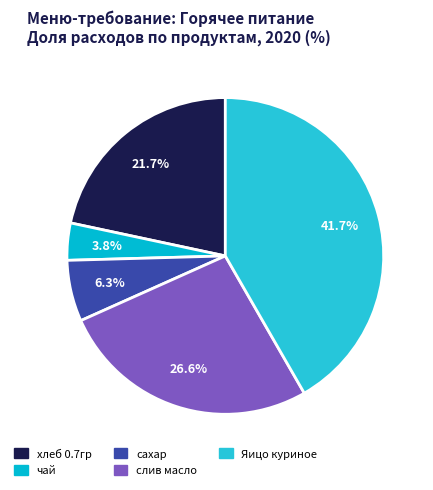

Is it true that Яицо куриное is 35% of the pie?

False